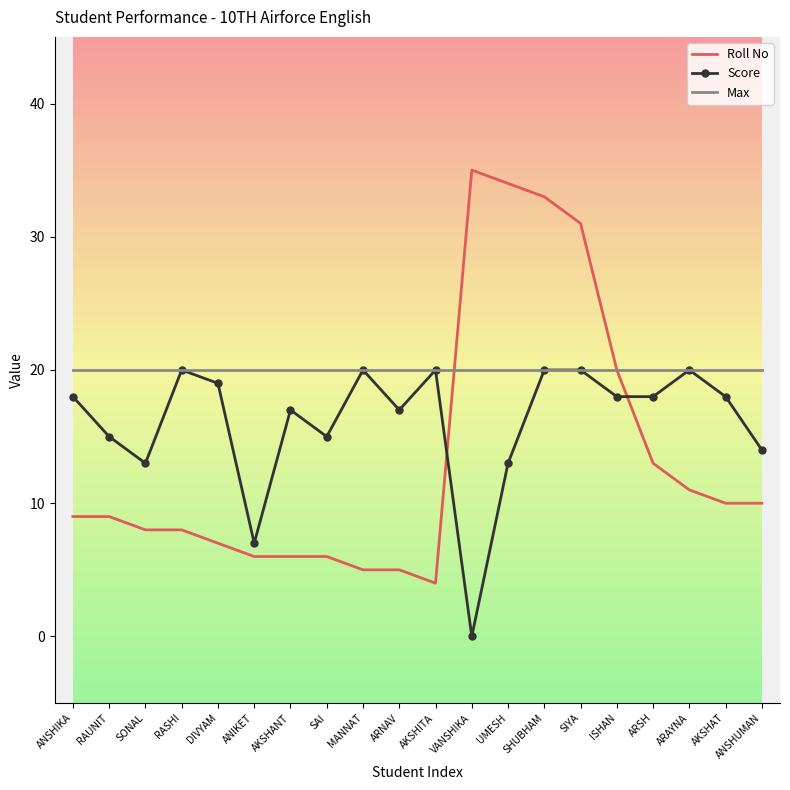

What is the highest value of the Score series?

20